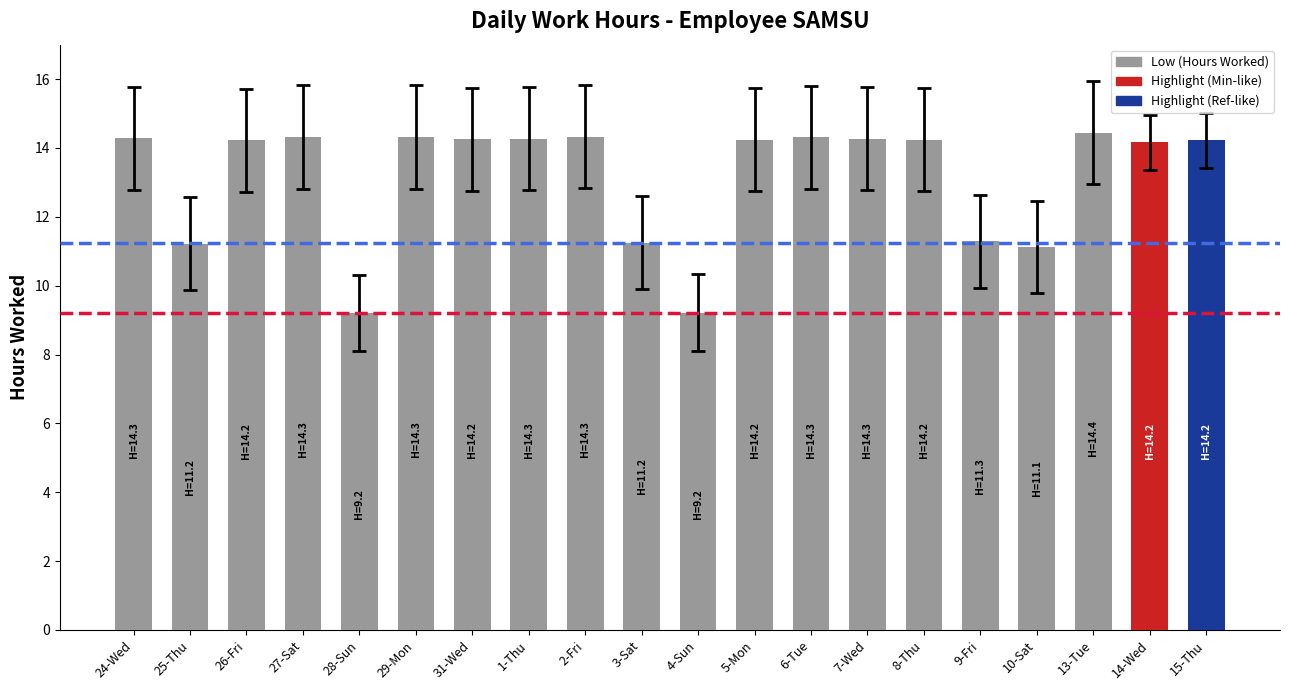

What is the difference between the second highest and minimum values?

5.1